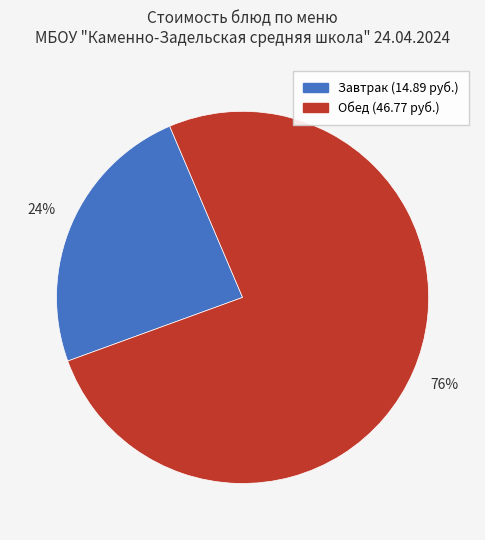

How many segments does this pie chart have?

2